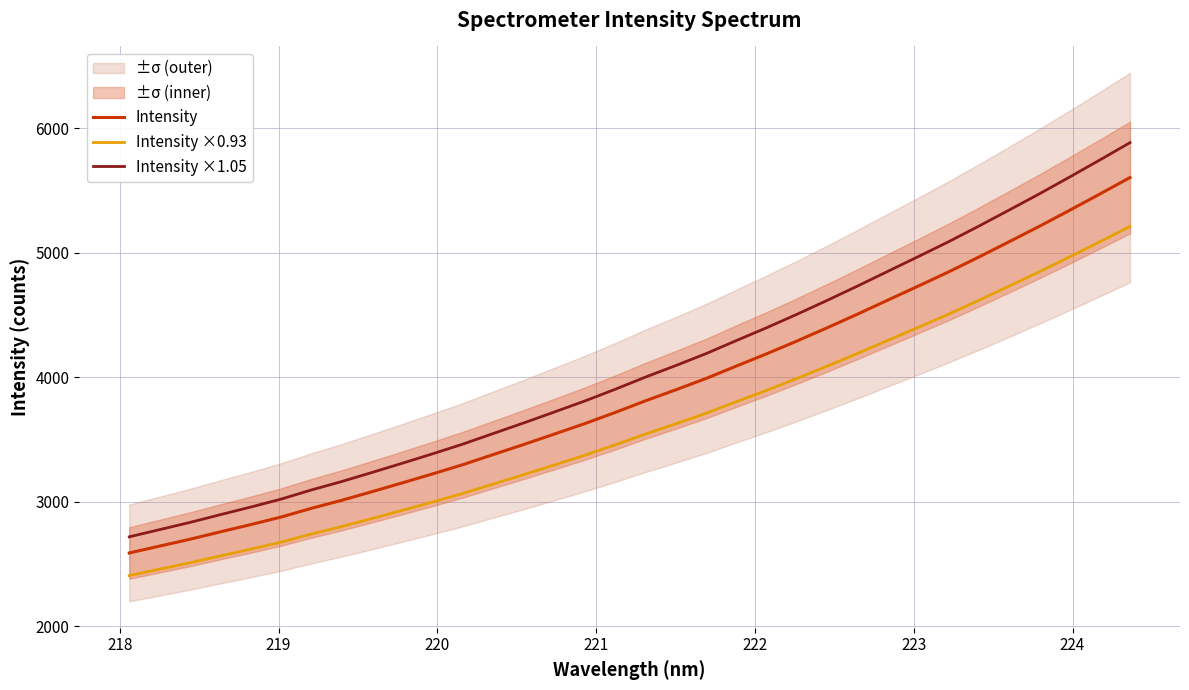

How many series are shown in this chart?

3